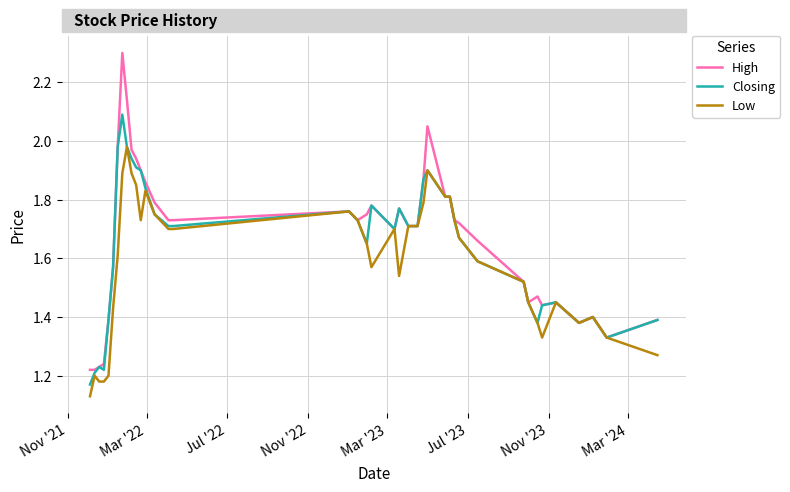

Which series has the widest spread of values?

High